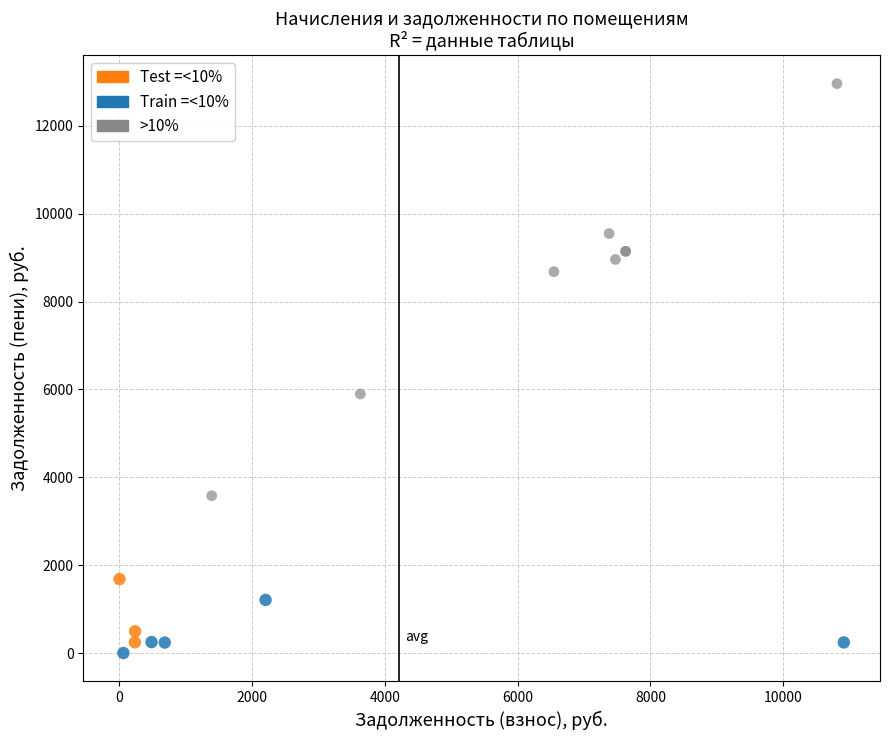

What are all the series names shown in the legend?

Test =<10%, Train =<10%, >10%